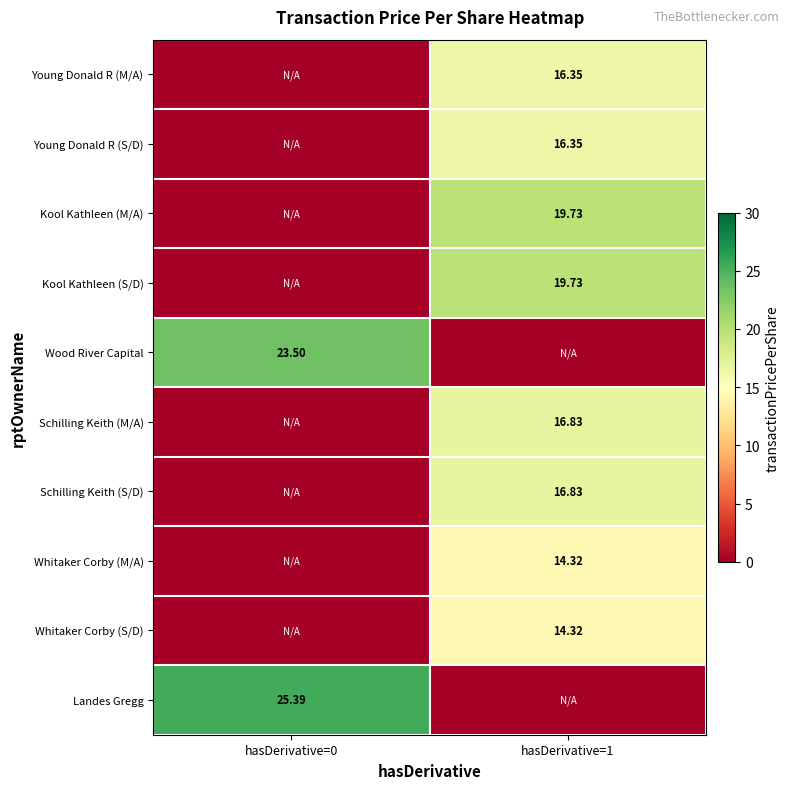

Which has a higher value, hasDerivative=1 or hasDerivative=0?

hasDerivative=1